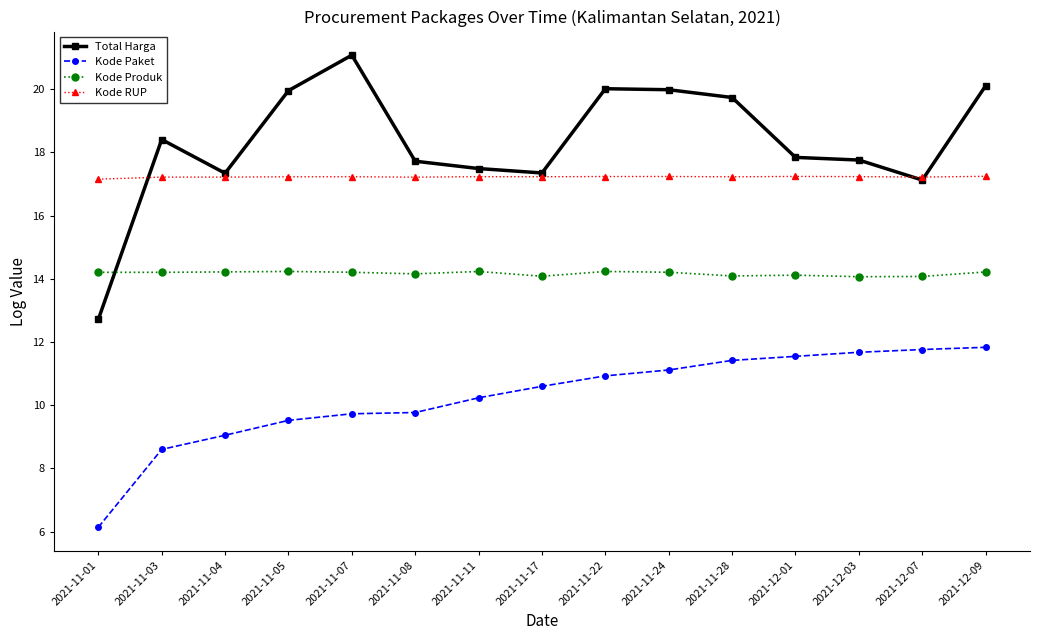

True or false: Kode RUP has a value of 23.1 at 2021-11-28.

False